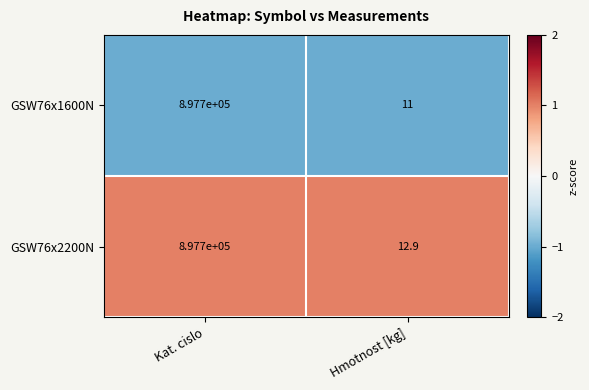

The GSW76x1600N series shows 353963.5 at Kat. cislo. True or false?

False